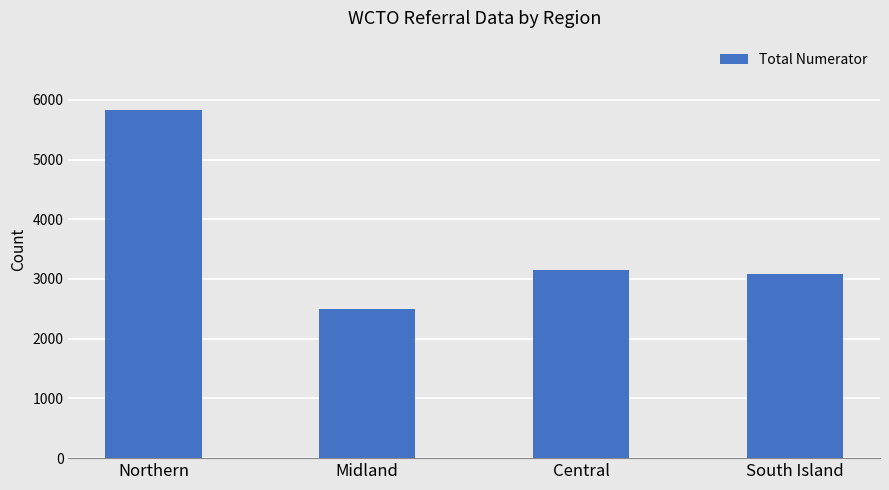

What is the sum of the values at South Island and Midland?

5586